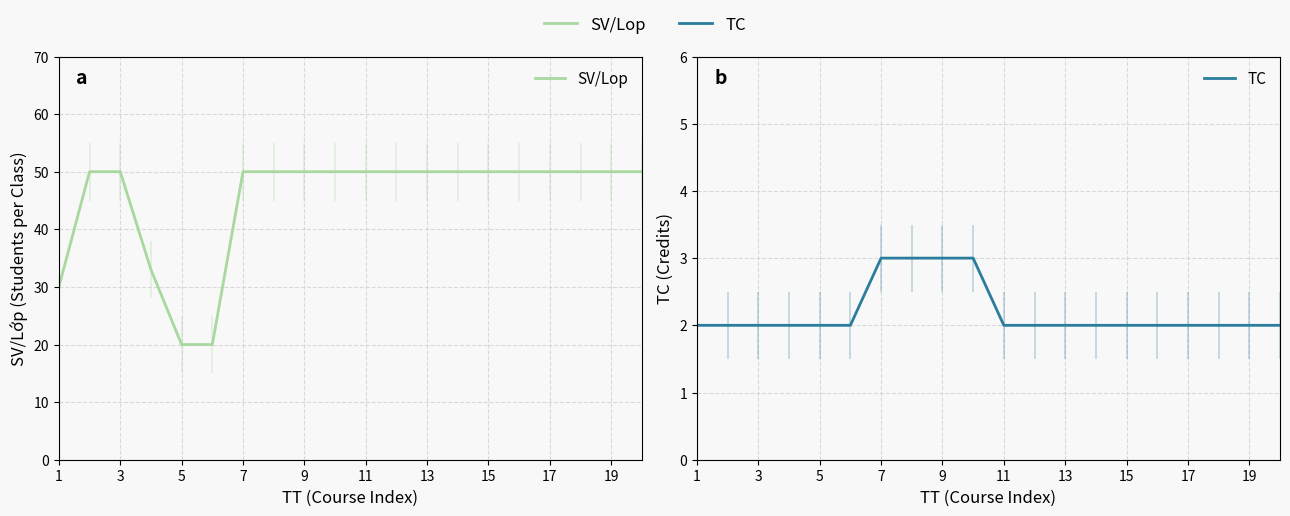

What is the smallest value displayed?

2